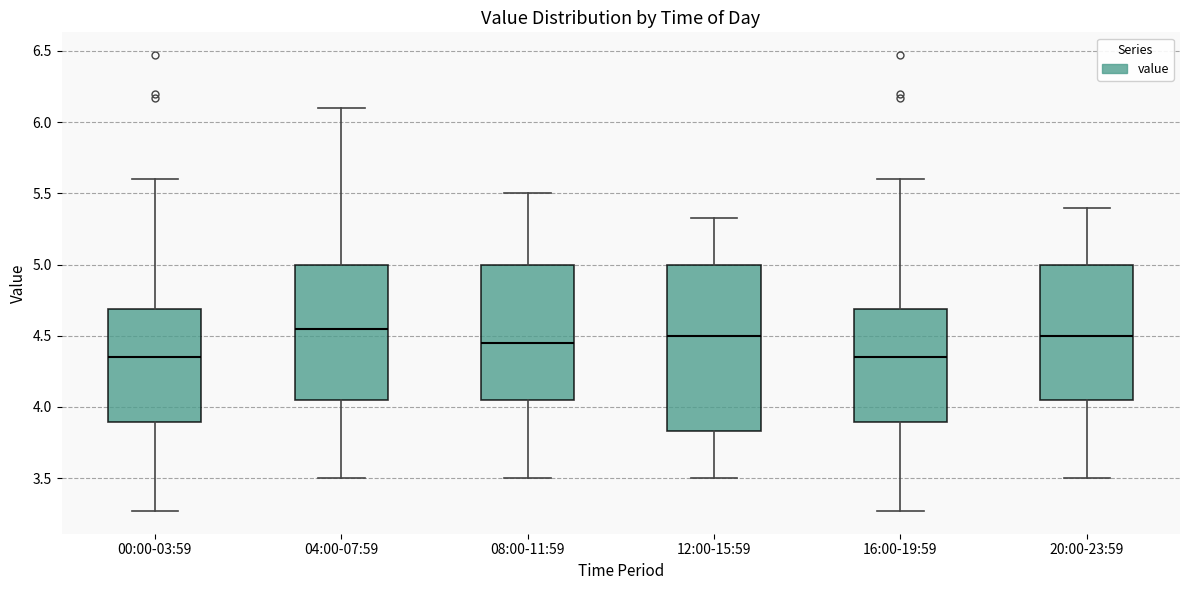

Which box is the tallest, from its lower edge to its upper edge?

12:00-15:59